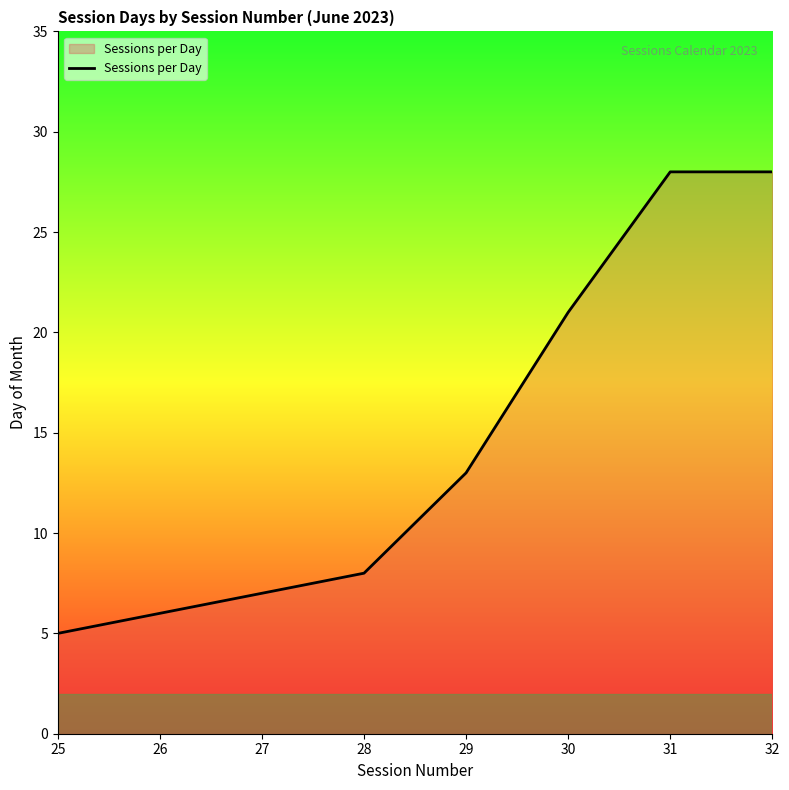

What is the minimum value shown in the chart?

5